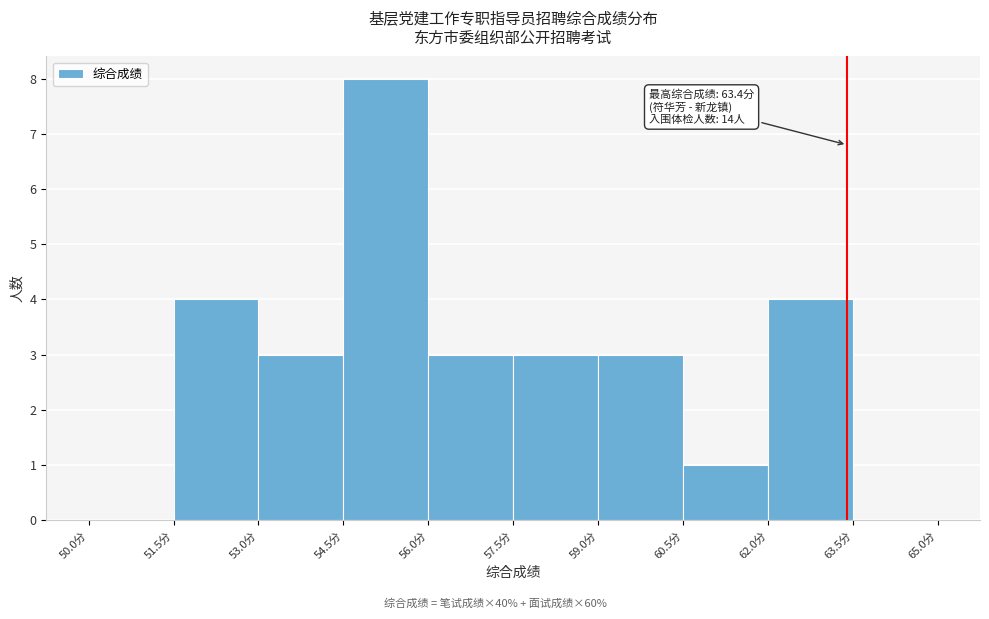

Over which range of the x-axis is the bar tallest?

54.5 to 56.0